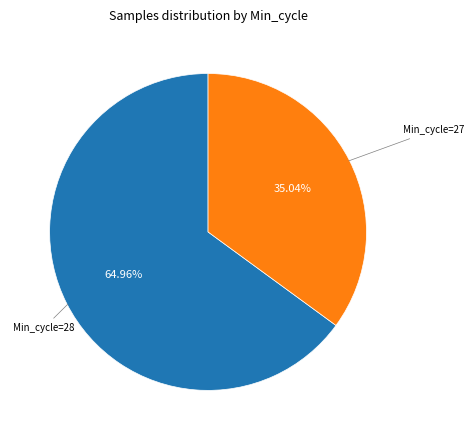

Does any single category account for the majority?

Yes